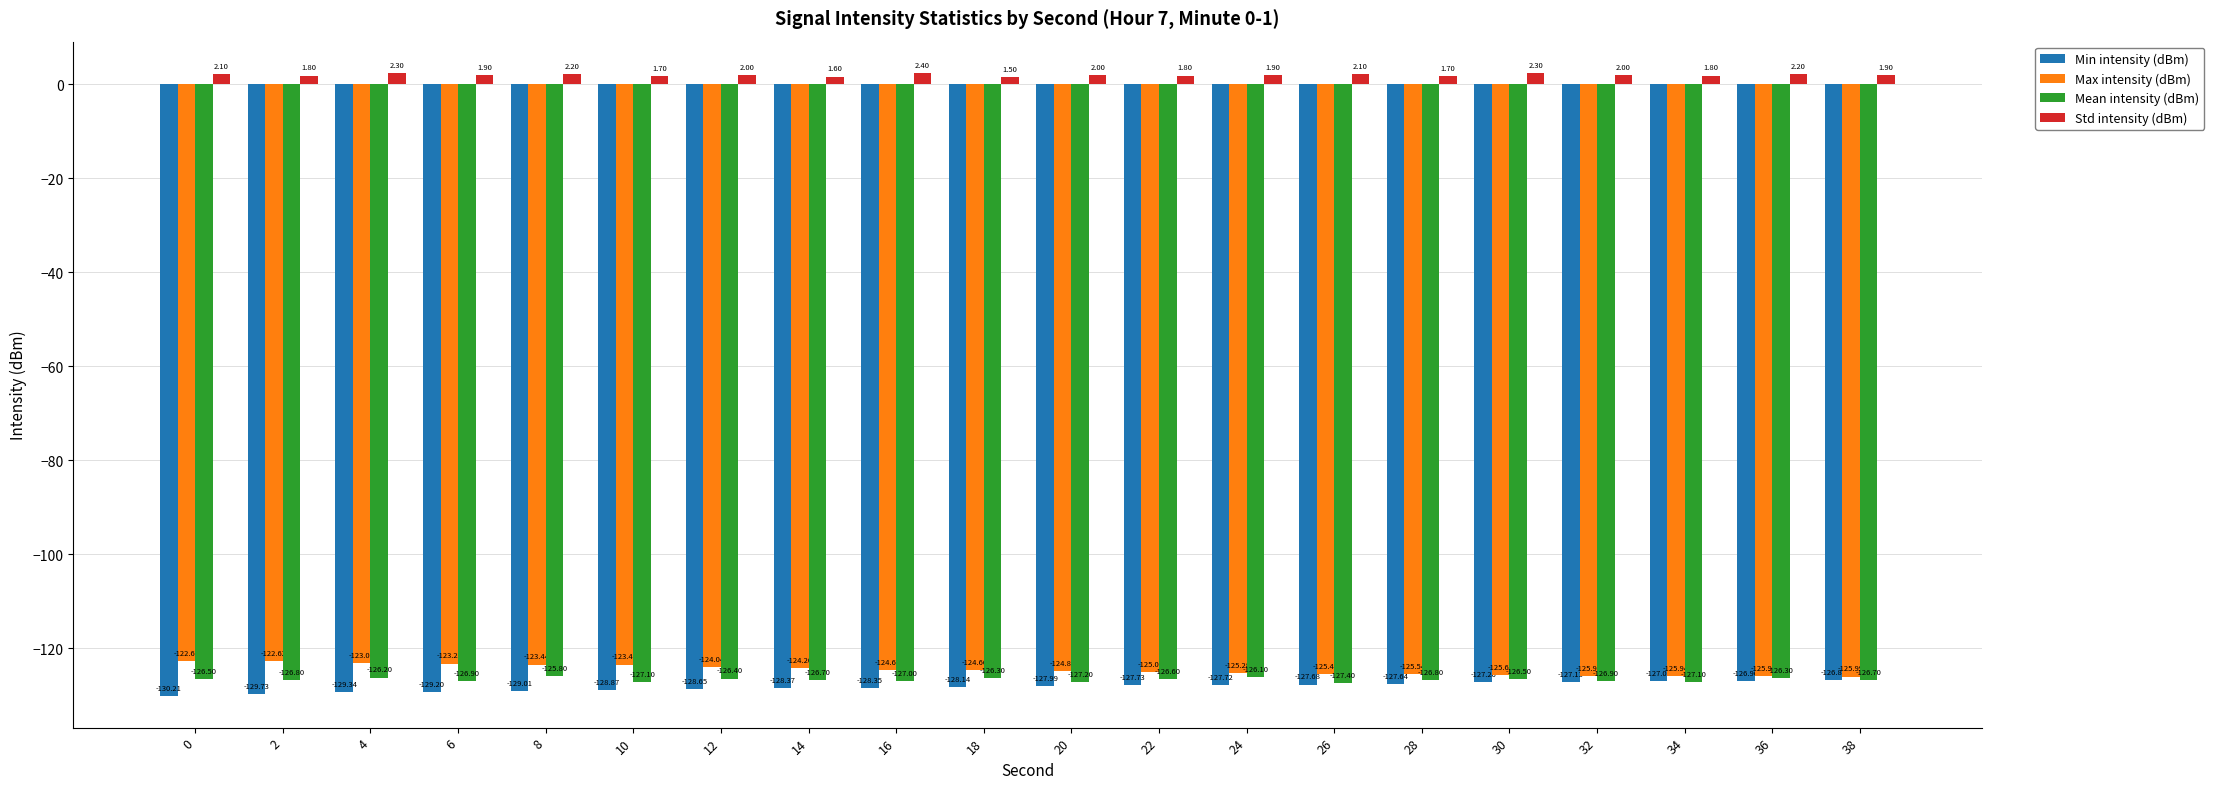

How many data points in Mean intensity (dBm) are above -126?

1